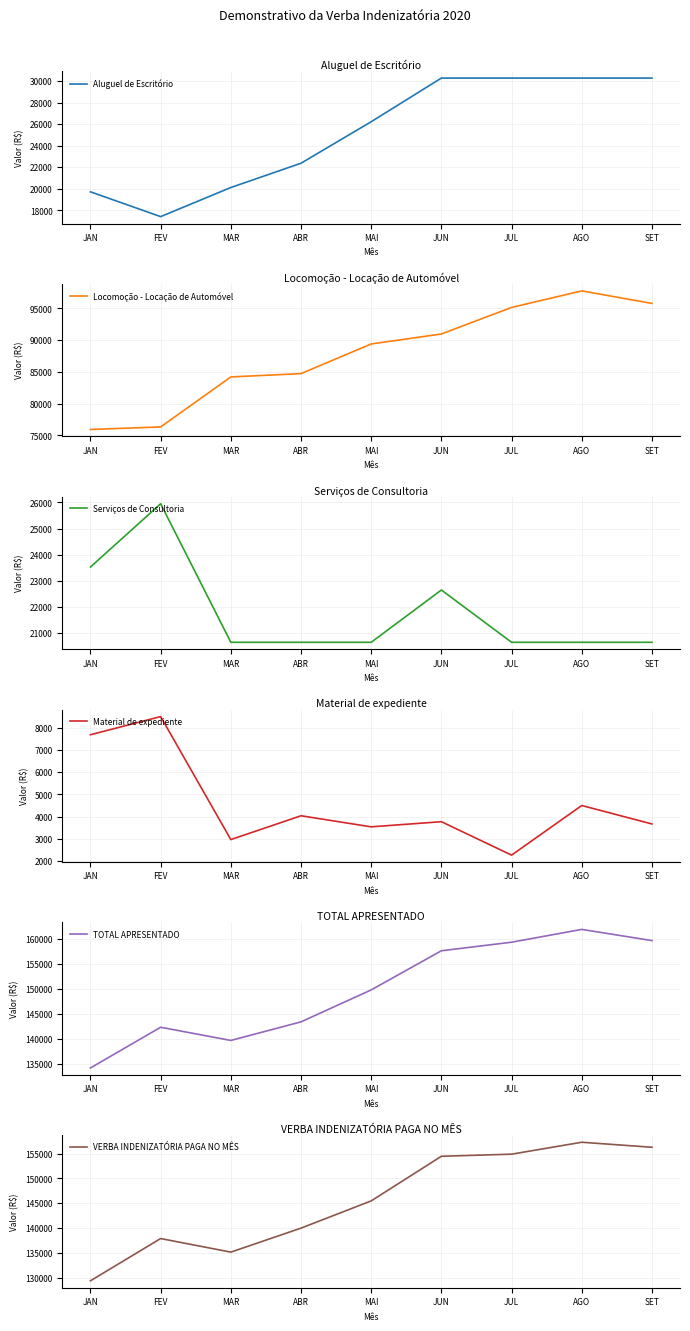

What is the difference between the maximum and second lowest values in the Material de expediente series?

5565.6